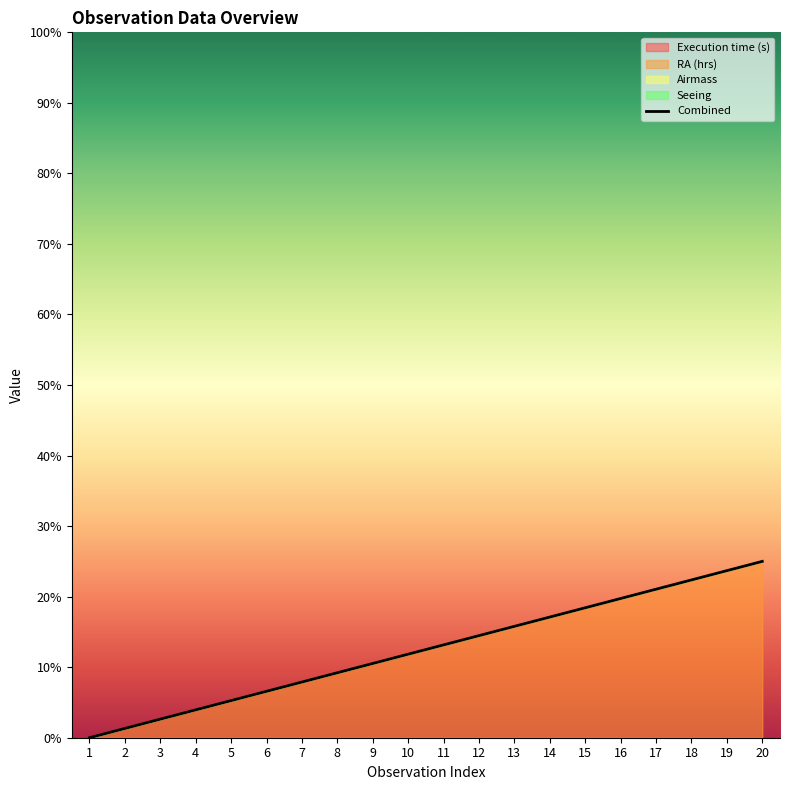

What is the sum of all values?

250.0